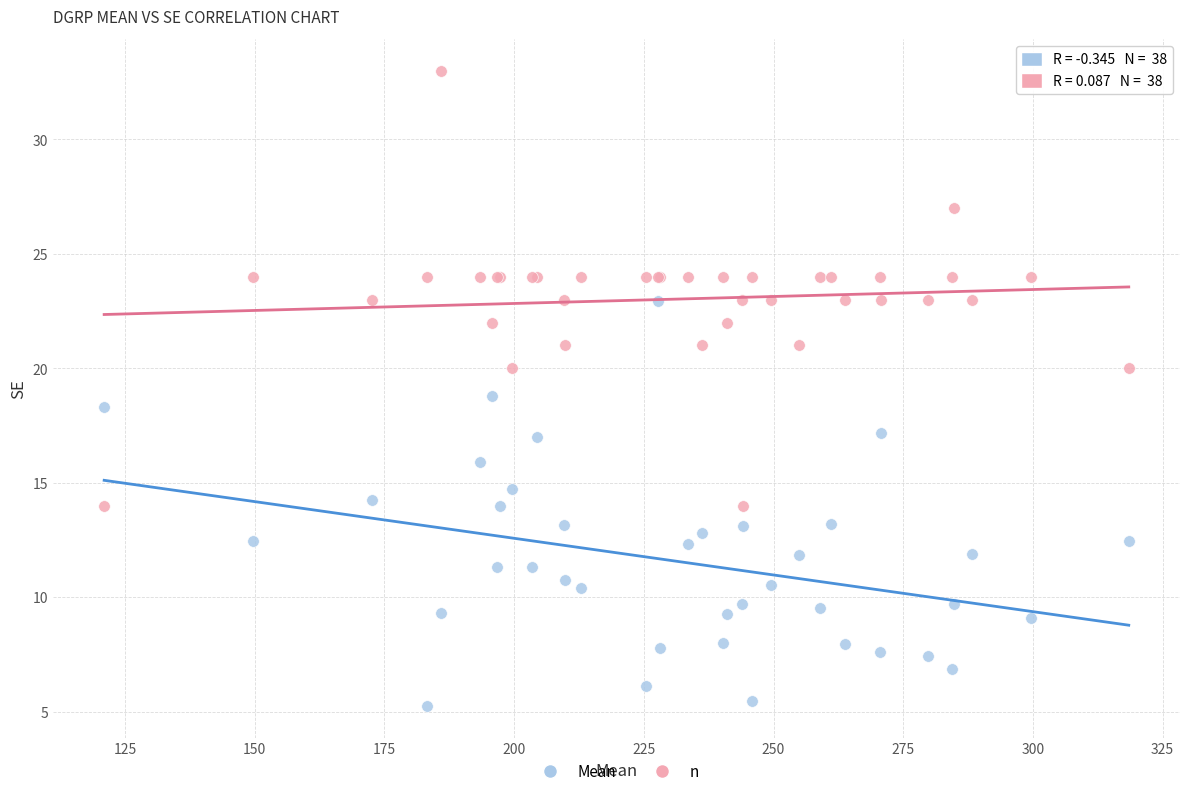

Which series has the largest Y range (max minus min)?

n